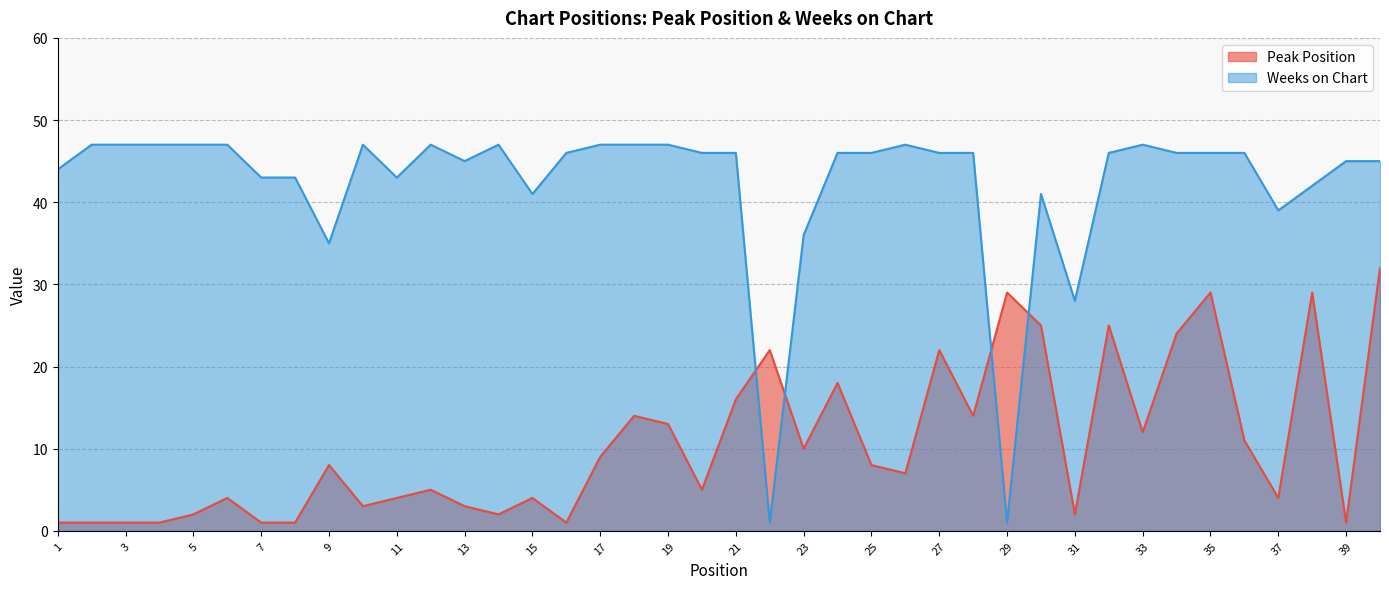

How many series are shown in this chart?

2